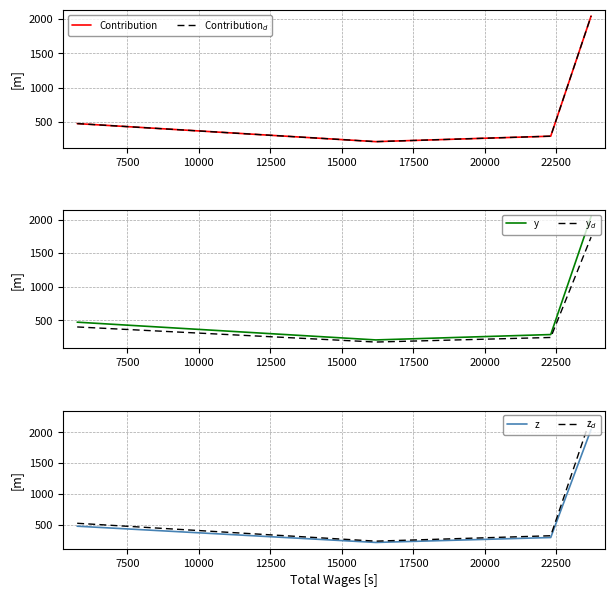

What is the difference between the maximum and minimum values in the Contribution$_d$ series?

1837.0